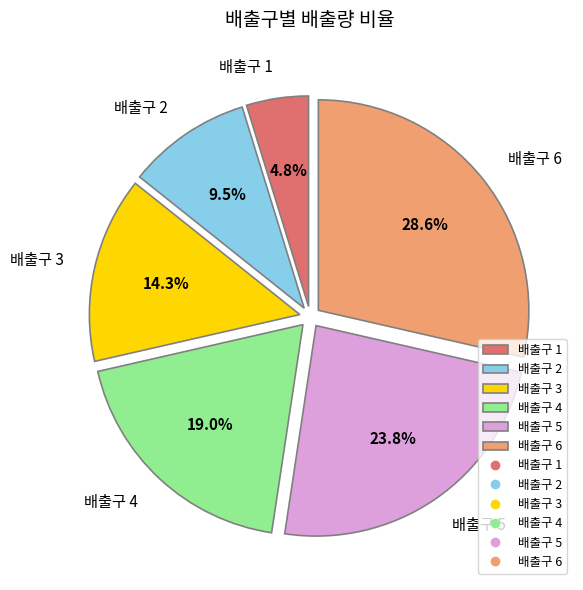

The 배출구 3 slice represents 9% of the pie. True or false?

False